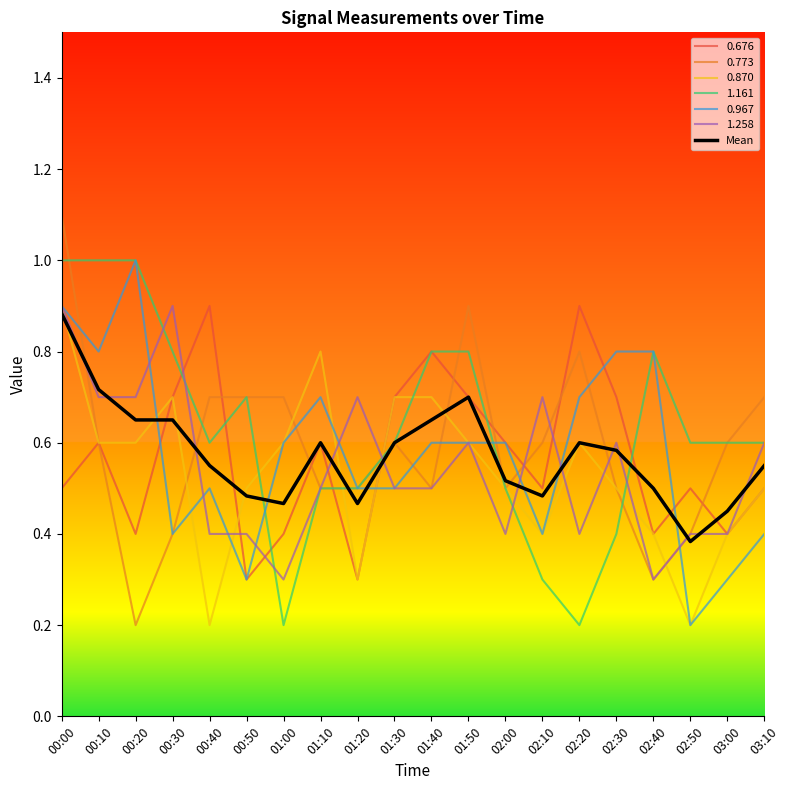

The Mean series shows 0.1 at 02:00. True or false?

False